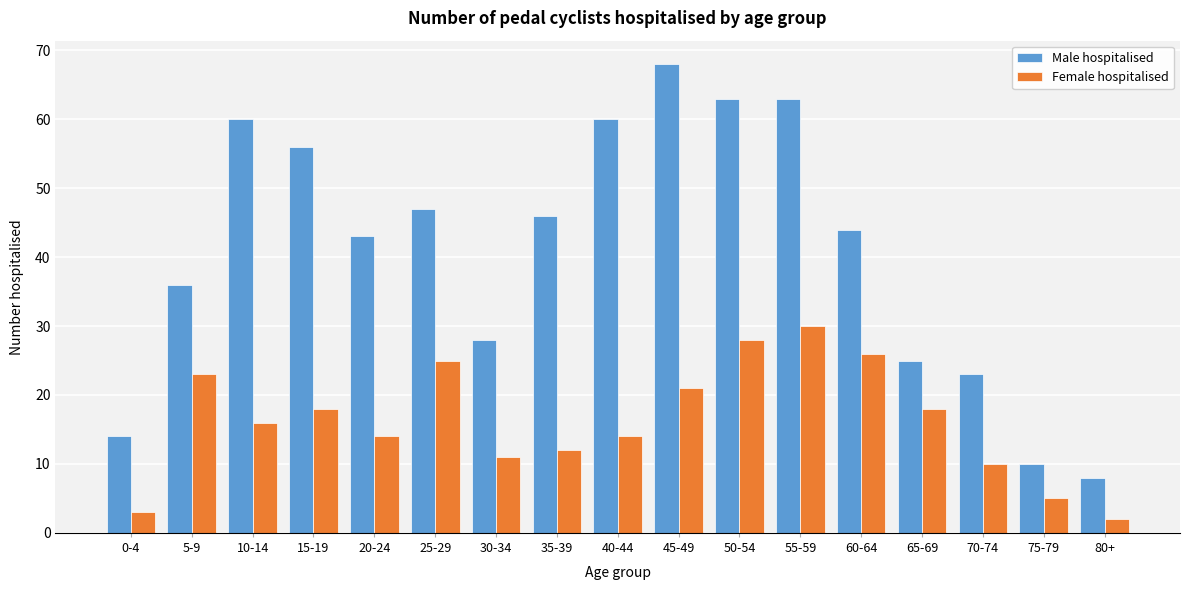

The Female hospitalised series shows 6 at 40-44. True or false?

False